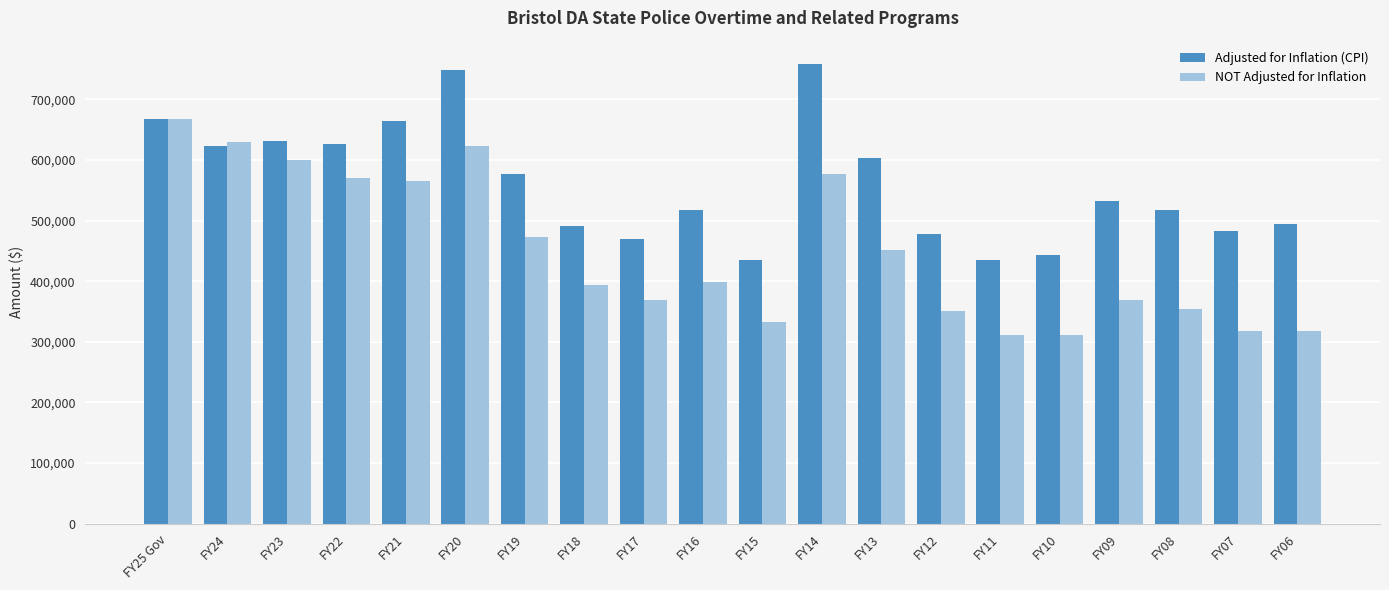

The NOT Adjusted for Inflation series shows 215657 at FY16. True or false?

False